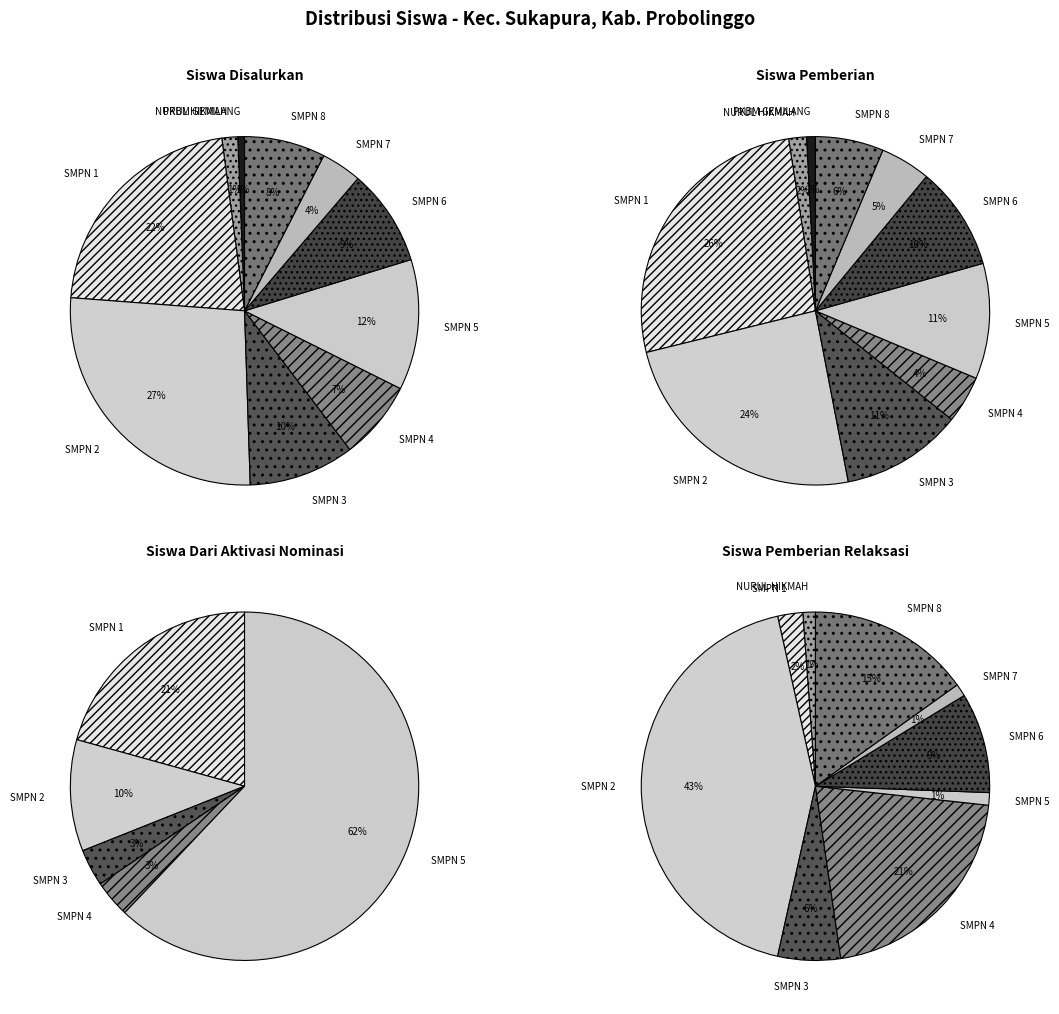

How many segments does this pie chart have?

10